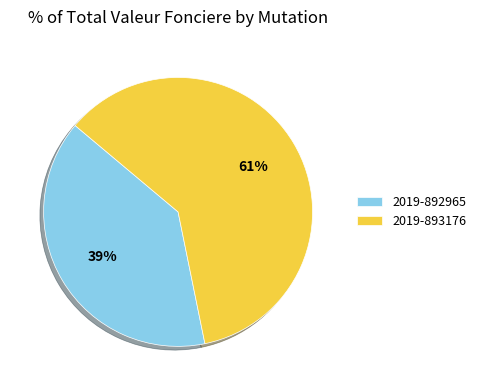

What percentage is the 2019-893176 slice, to the nearest percent?

61%